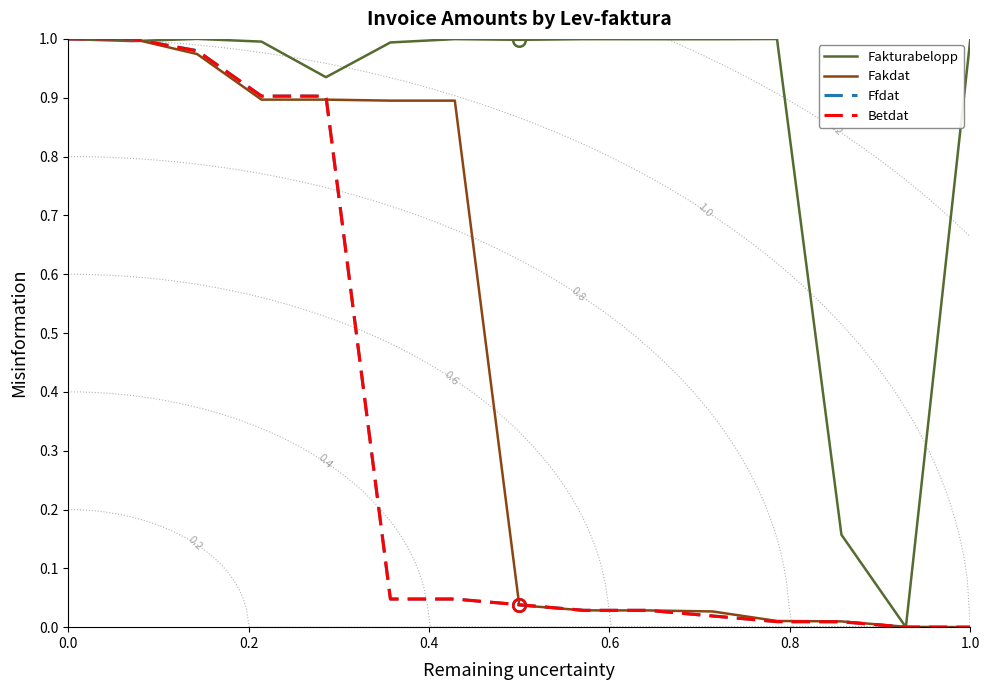

What are all the series names shown in the legend?

Fakturabelopp, Fakdat, Ffdat, Betdat